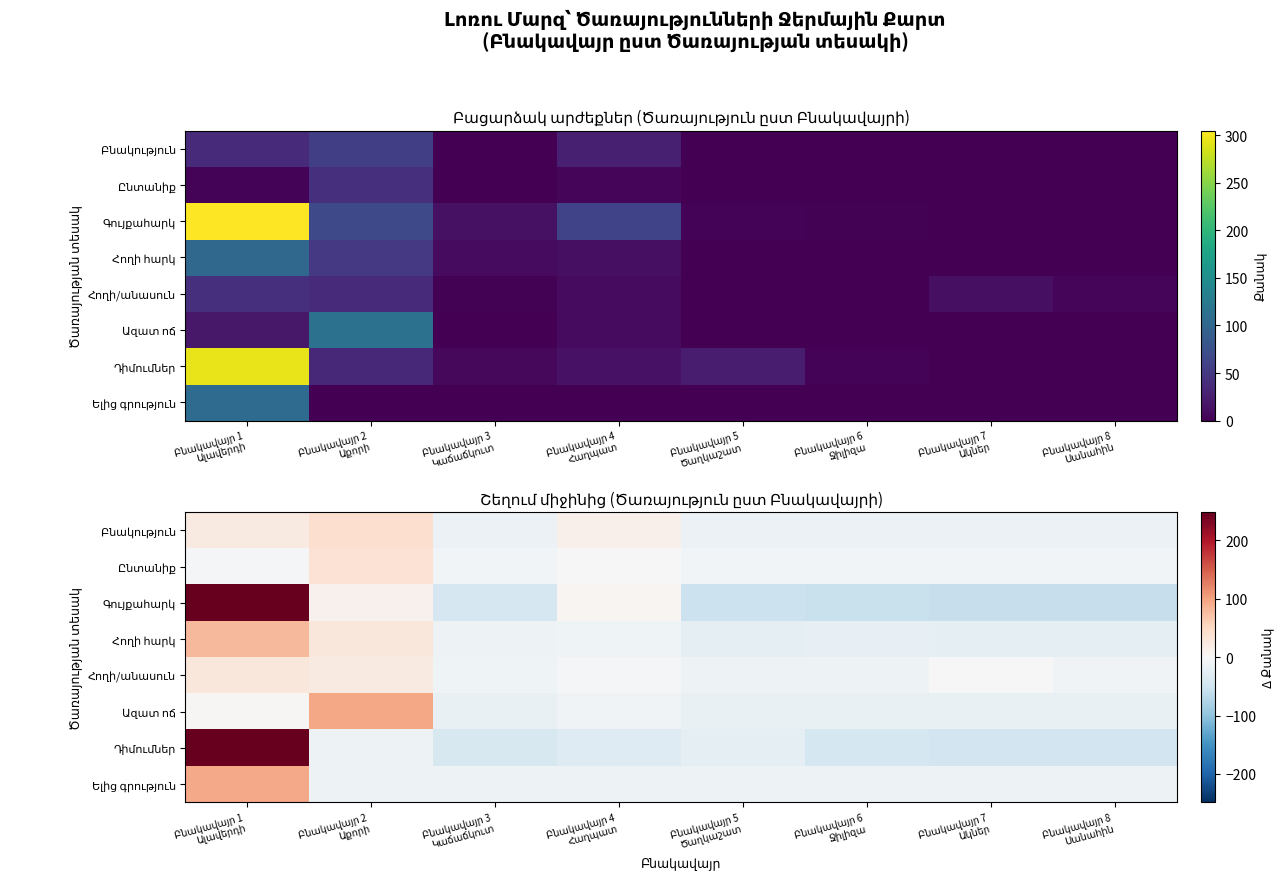

At which category does the chart reach its peak across all series?

Բնակավայր 1
Ալավերդի